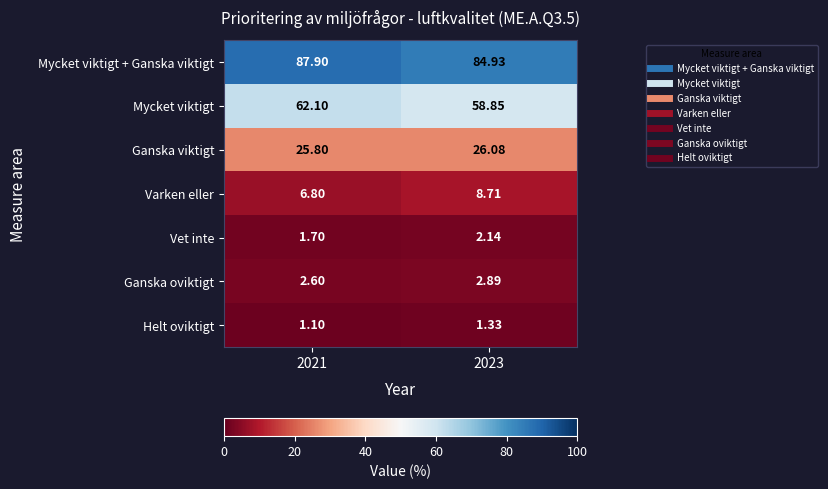

Which series has the widest spread of values?

Mycket viktigt